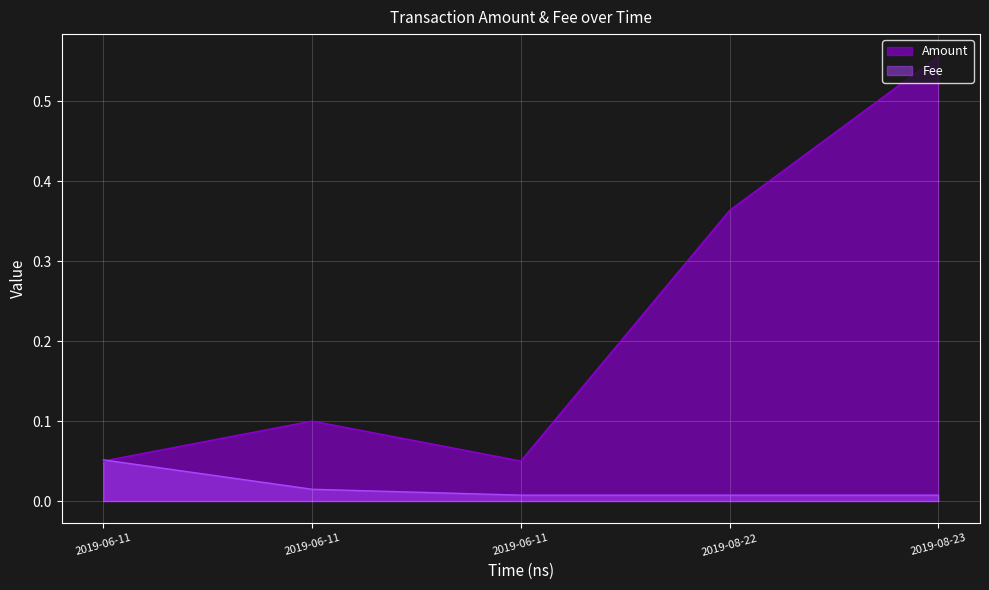

The Amount series shows 0.0 at 2019-06-11 07:56:50. True or false?

False